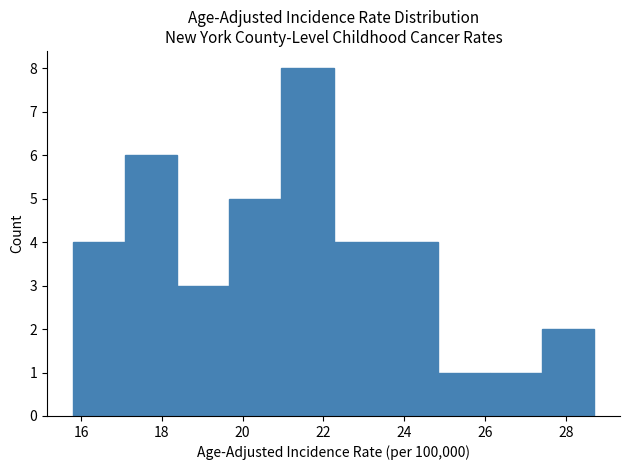

Reading left to right, list every bar in this chart as the range it spans on the x-axis followed by its height. Neither the bar edges nor the heights are printed on the chart, so give them approximately, as read against the axes.

15.8 to 17.0: 4
17.0 to 18.4: 6
18.4 to 19.6: 3
19.6 to 21.0: 5
21.0 to 22.2: 8
22.2 to 23.6: 4
23.6 to 24.8: 4
24.8 to 26.2: 1
26.2 to 27.4: 1
27.4 to 28.8: 2